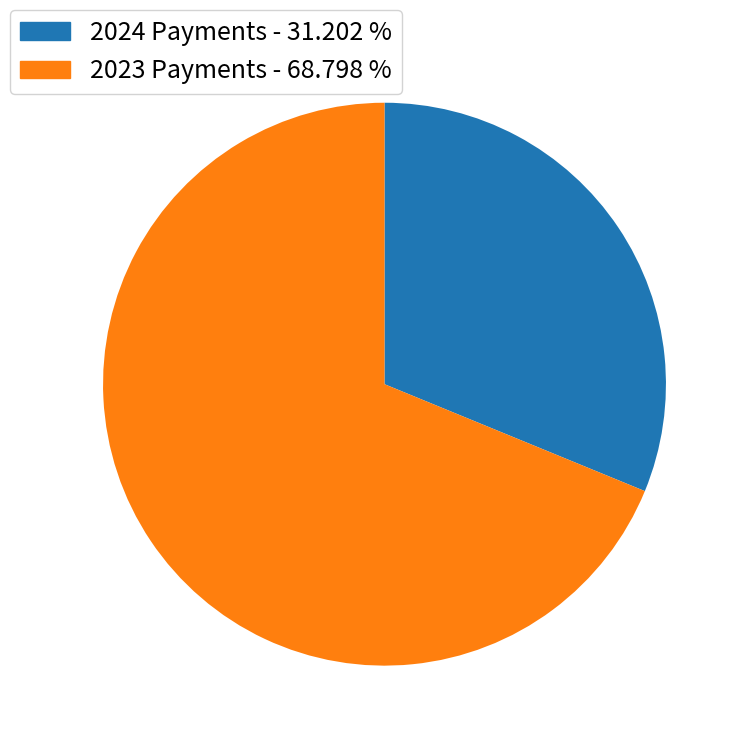

Is there any slice that represents more than half of the pie?

Yes